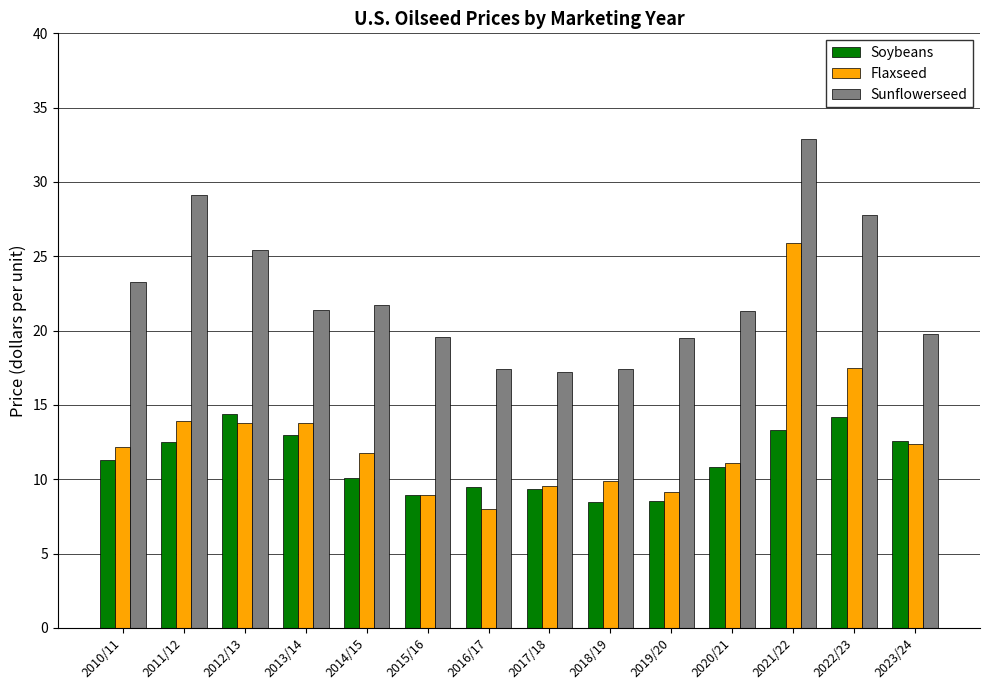

What is the spread (max minus min) of values at 2012/13?

11.6